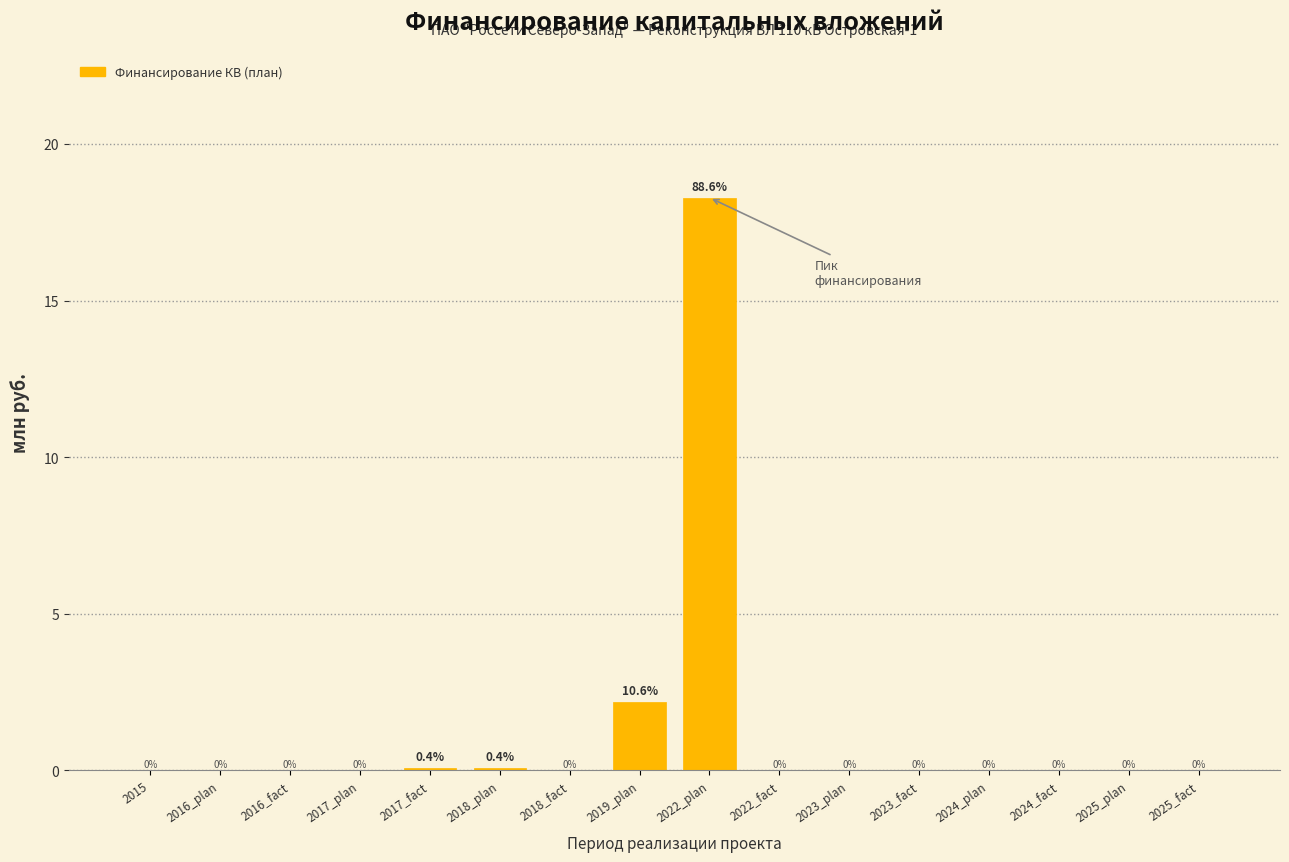

At which label is the value closest to 9?

2019_plan